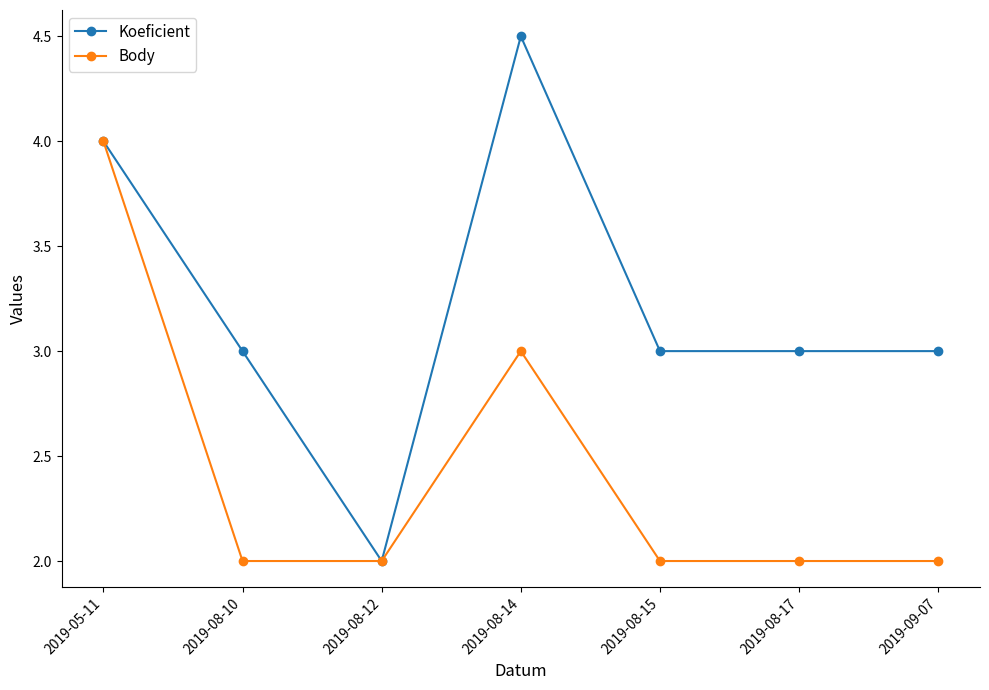

What are all the series names shown in the legend?

Koeficient, Body